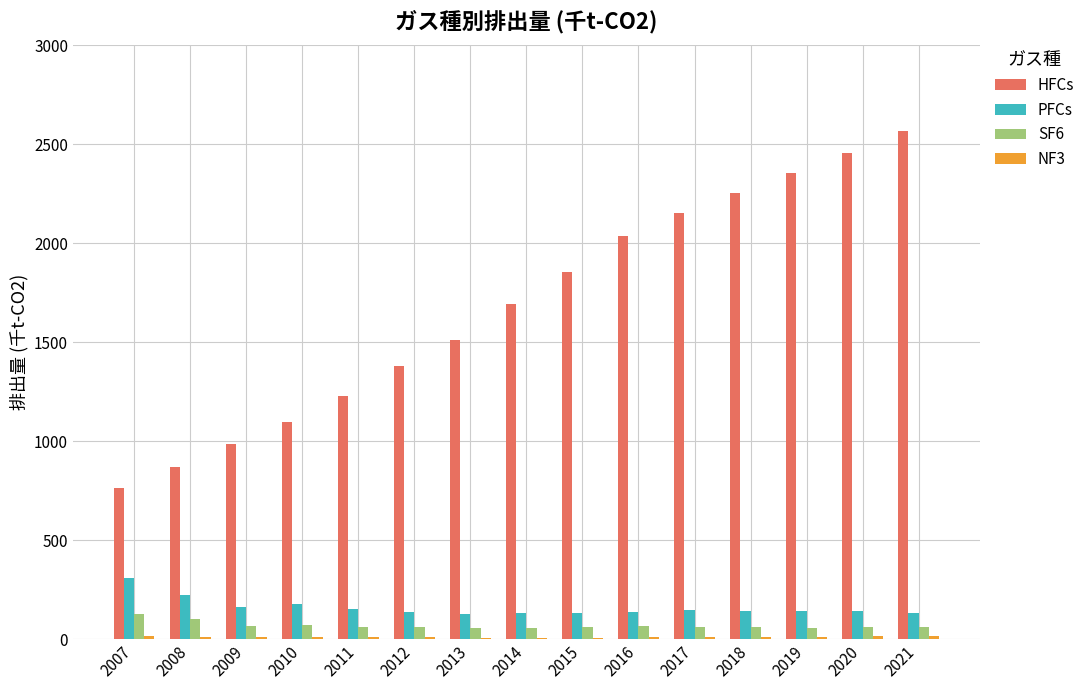

What is the sum of all SF6 values?

1021.3